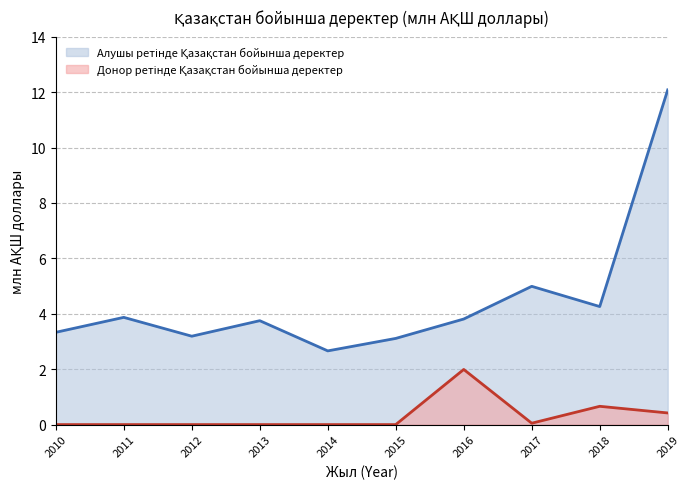

How many lines are shown in the chart?

2